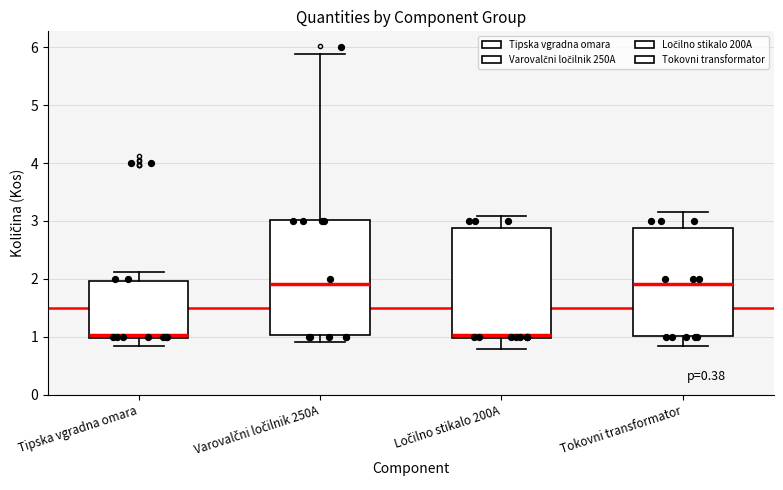

Where does the lower whisker of the box for Tipska vgradna omara end on the y-axis? The values are not printed on the chart, so give them approximately, as read against the axis.

0.8